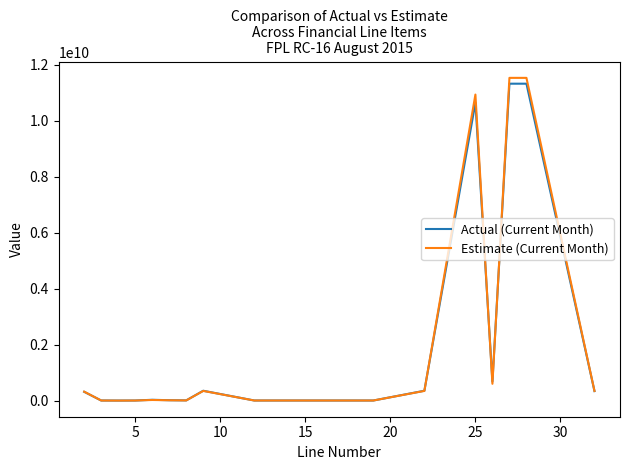

What is the maximum value shown in the chart?

11531597234.0